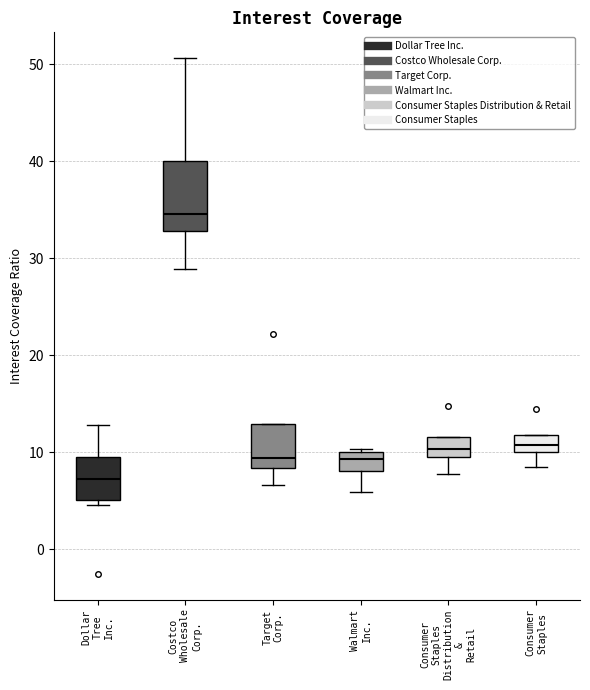

Which box has the lowest median line?

Dollar Tree Inc.